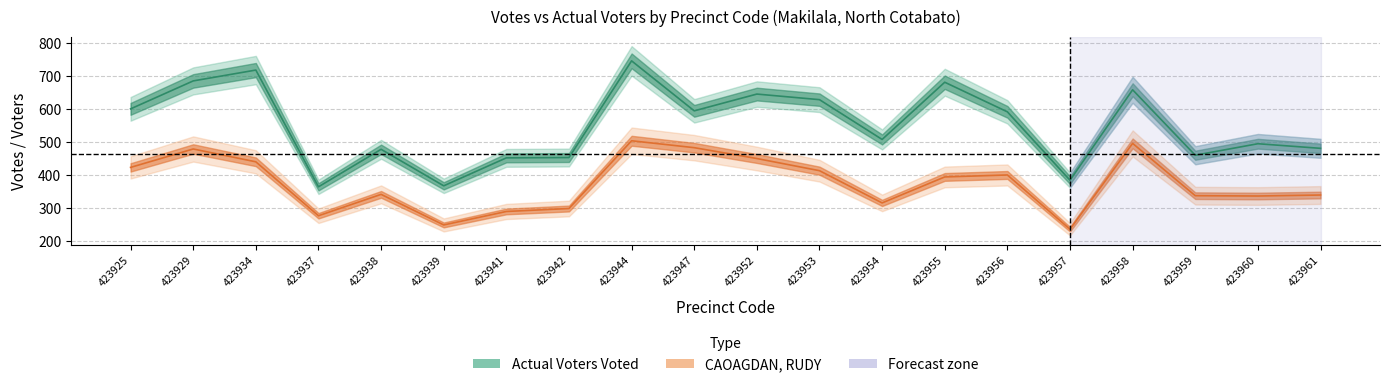

What is the value of the Actual Voters Voted point at the 10th from the left?

595